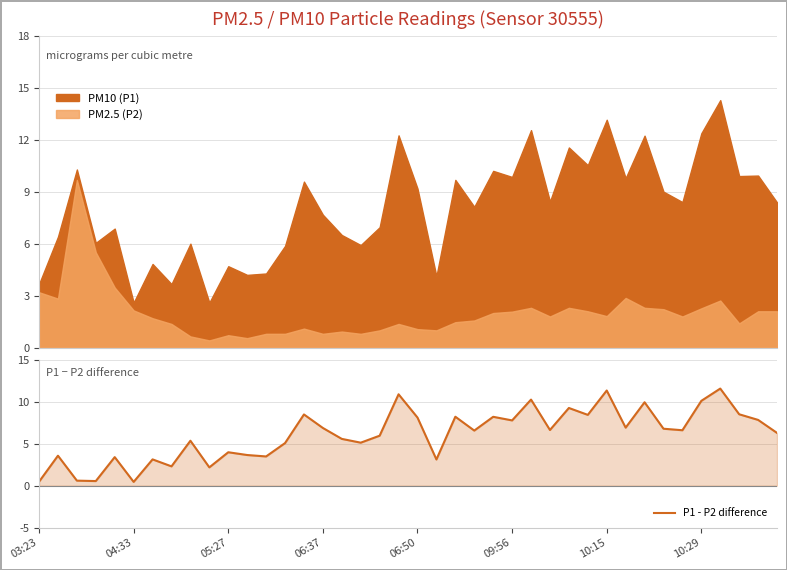

What is the average value?

6.1